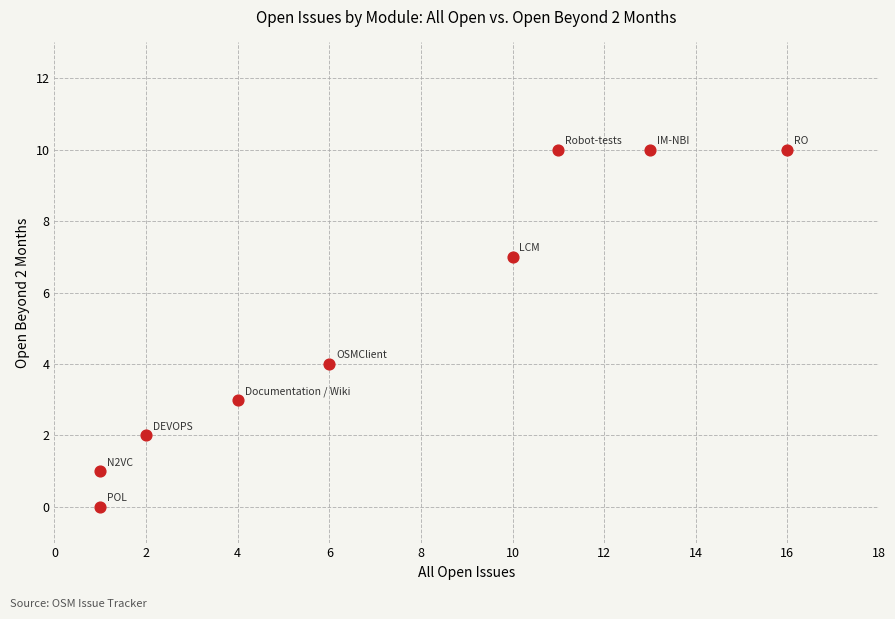

What is the range of Y values (max minus min)?

10